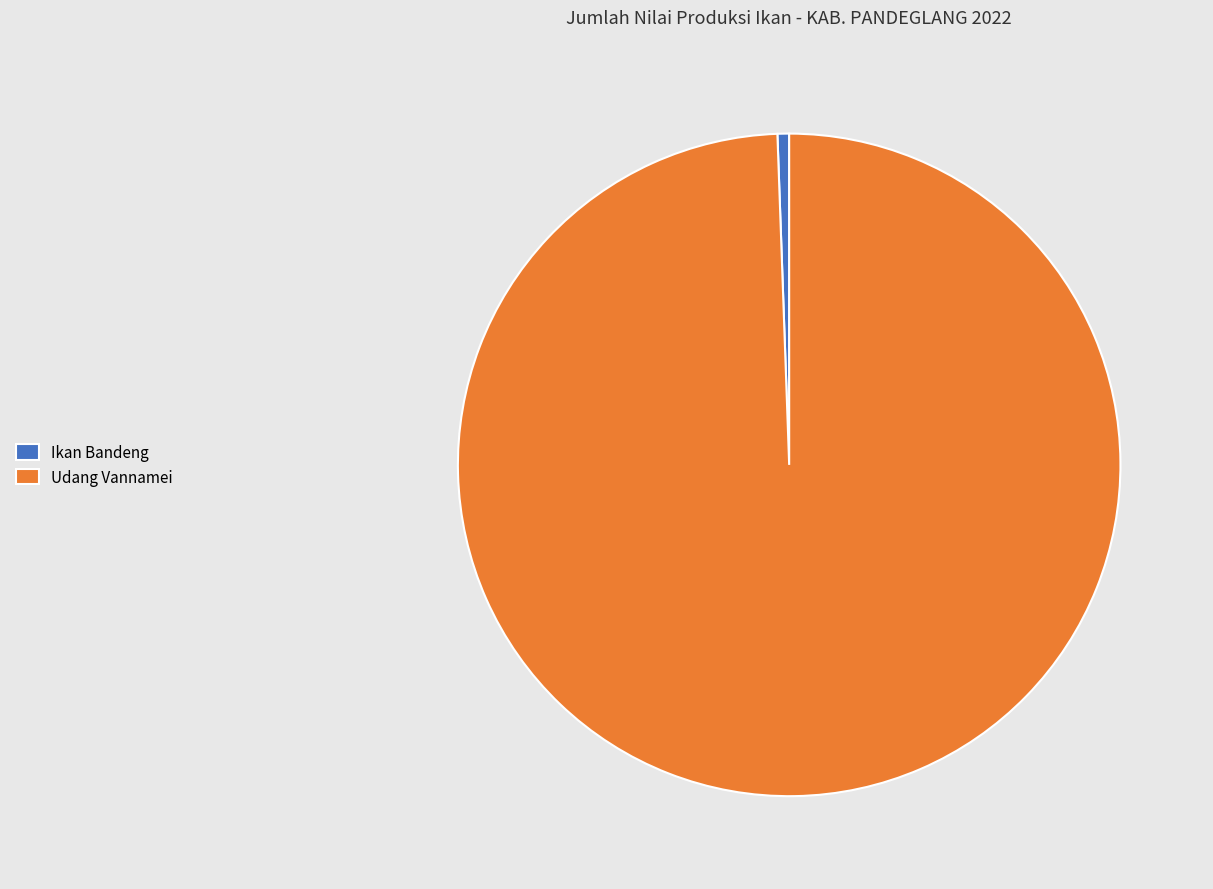

Do Udang Vannamei and Ikan Bandeng together represent more than half of the pie?

Yes